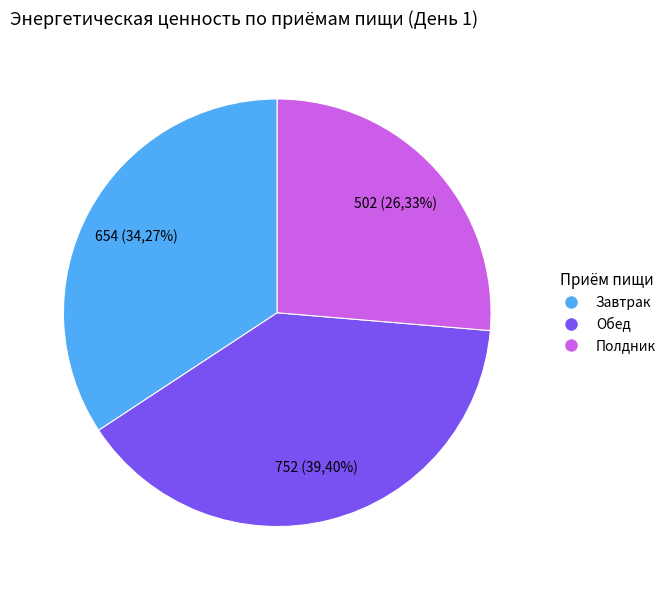

Between Обед and Завтрак, which is larger?

Обед